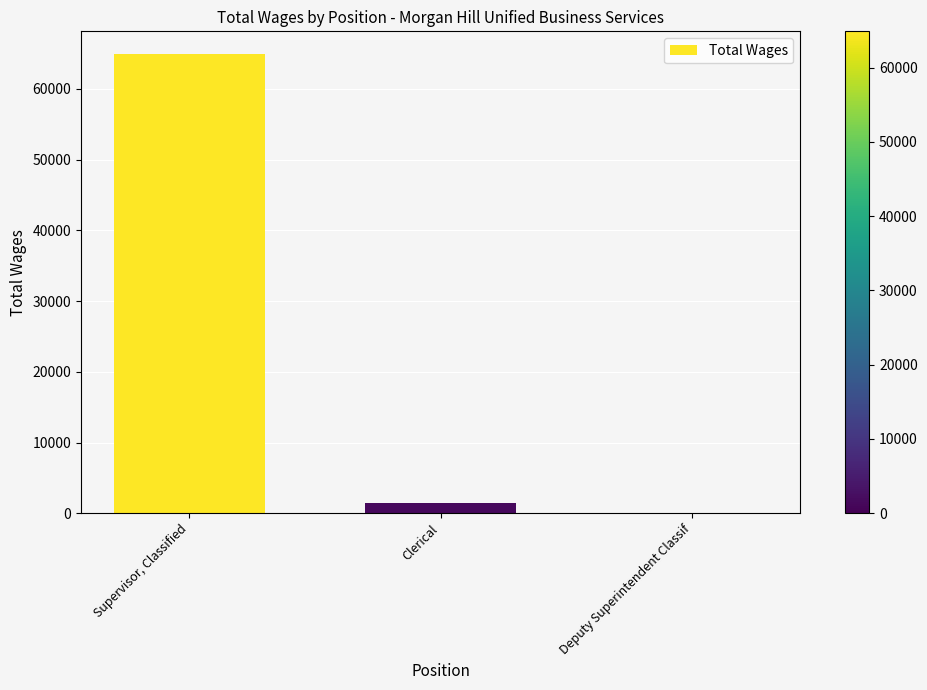

How many categories are shown in the chart?

3